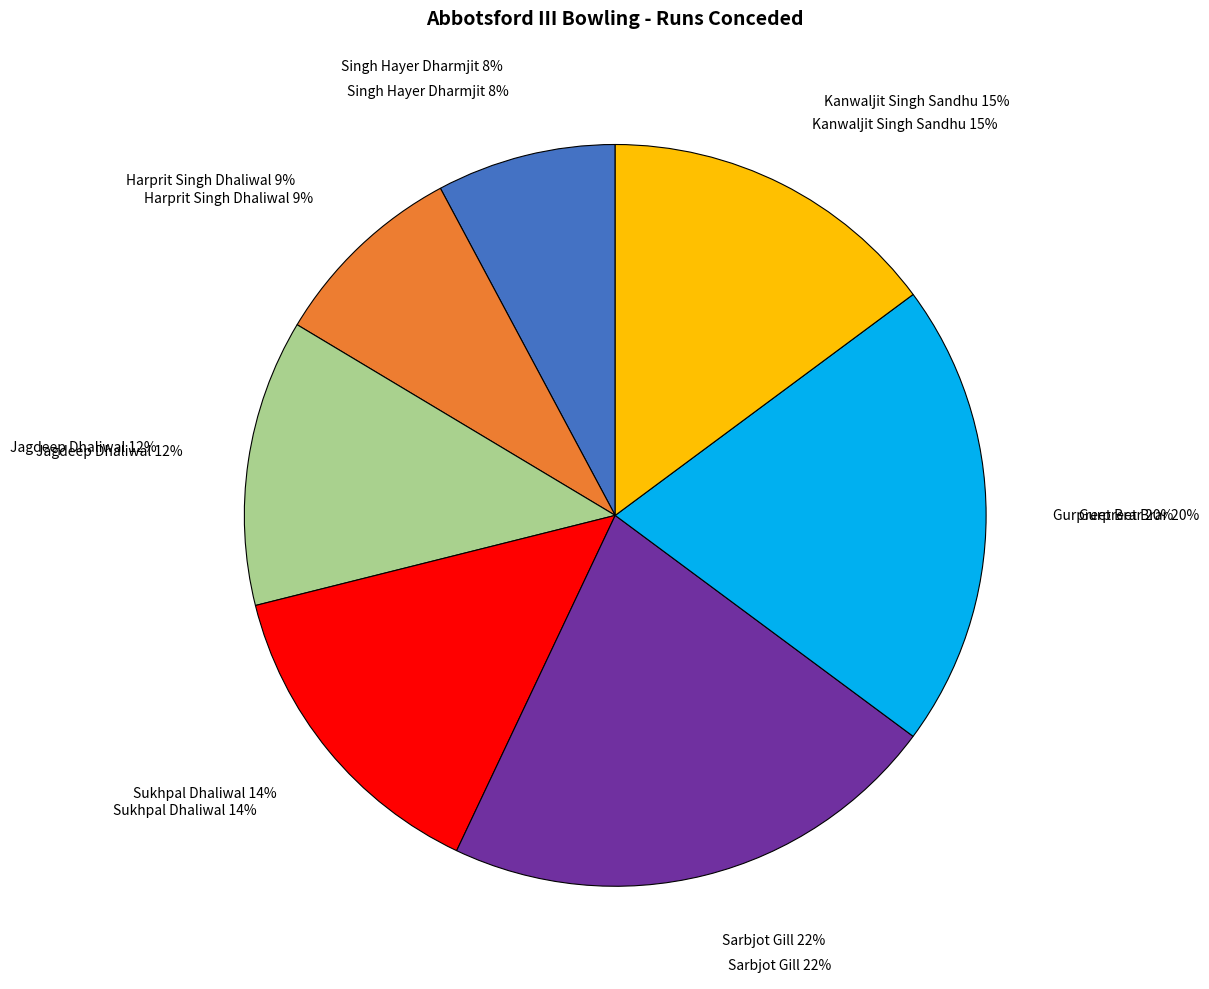

The Harprit Singh Dhaliwal slice represents 9% of the pie. True or false?

True